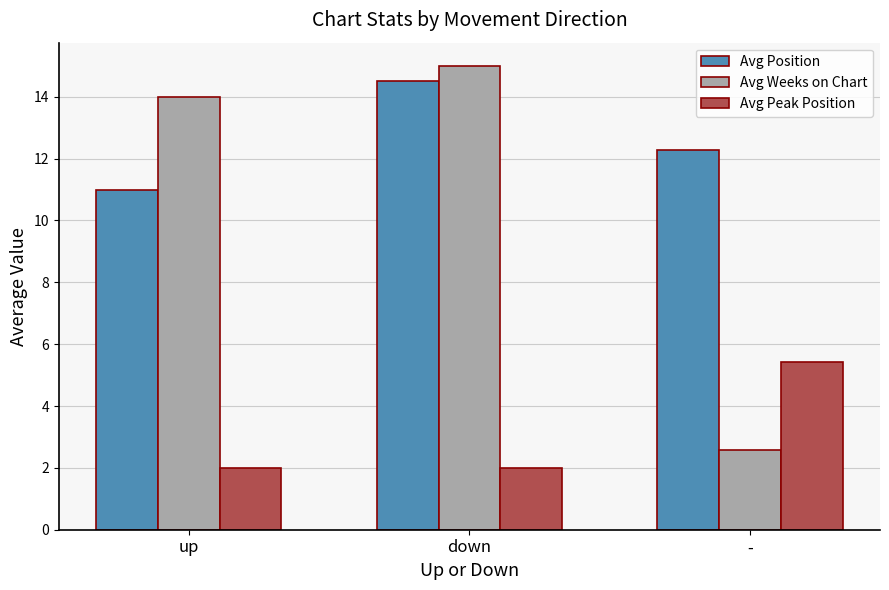

What is the value of the Avg Weeks on Chart bar at the 2nd from the left?

15.0